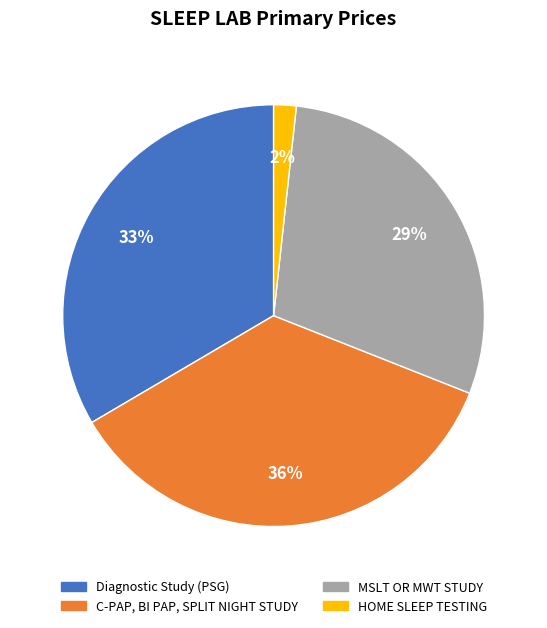

What percentage is the C-PAP, BI PAP, SPLIT NIGHT STUDY slice, to the nearest percent?

36%